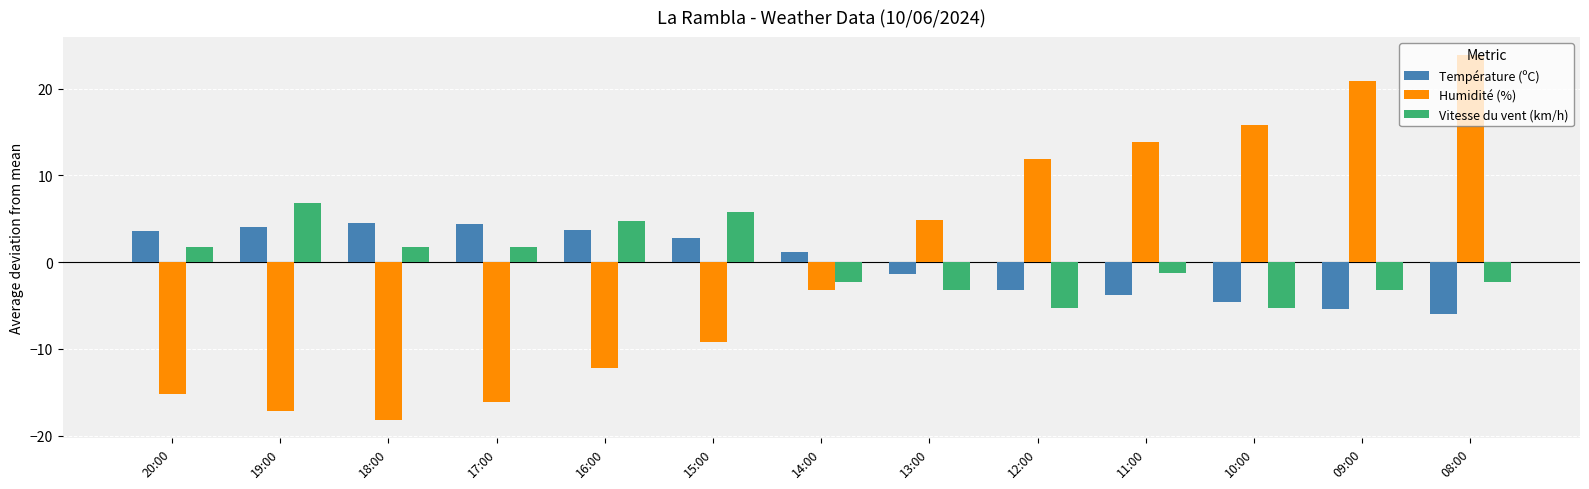

How many bars are there in each group?

3